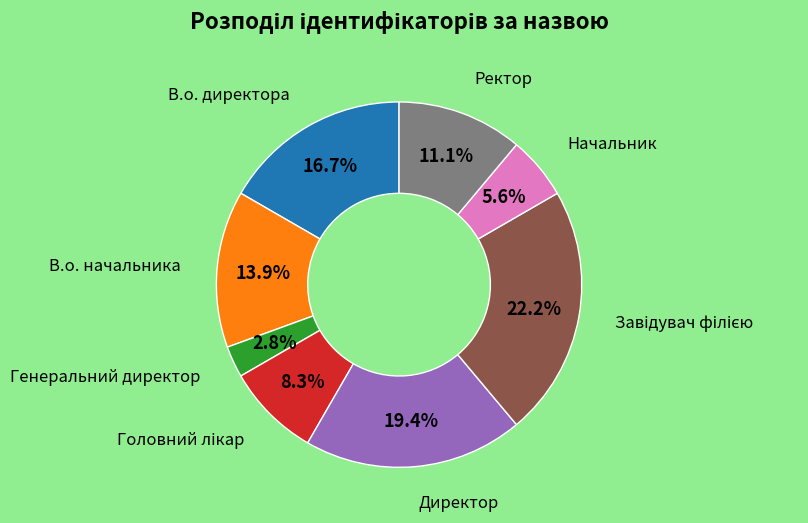

Is there a majority slice in this chart?

No